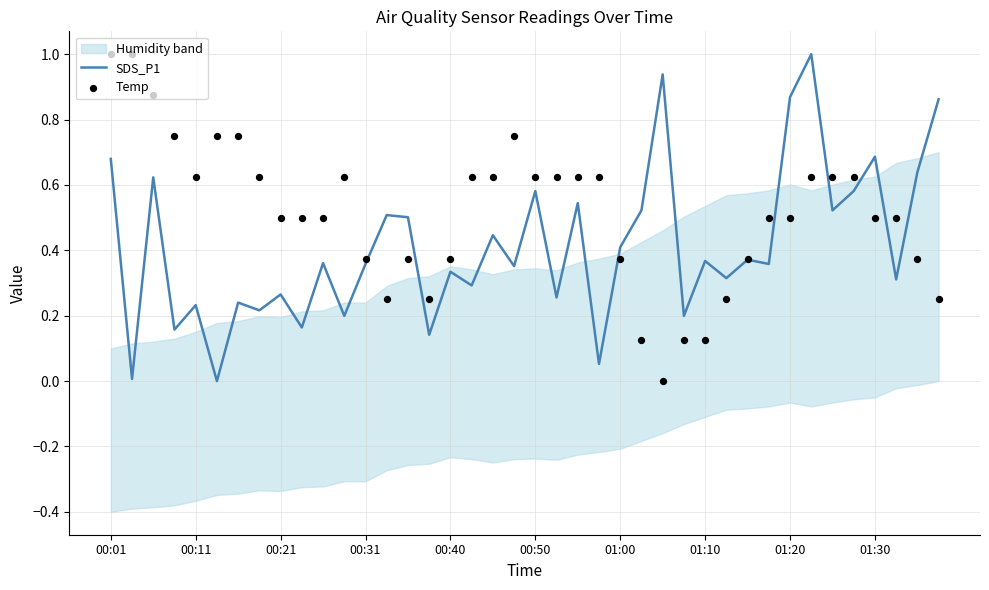

What is the total value across all series at 00:50?

1.2